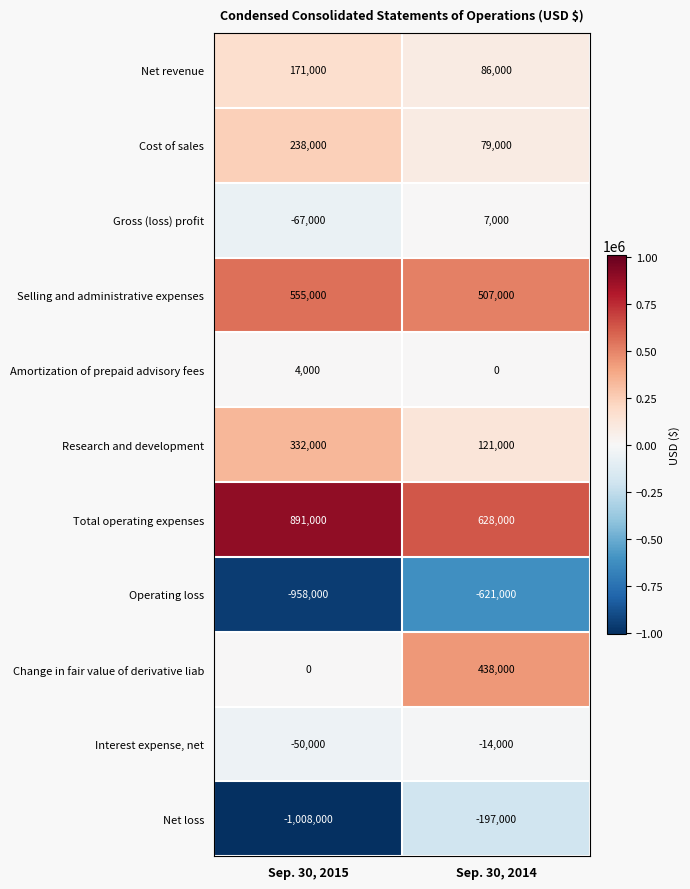

Which category has the highest value in the Amortization of prepaid advisory fees series?

Sep. 30, 2015